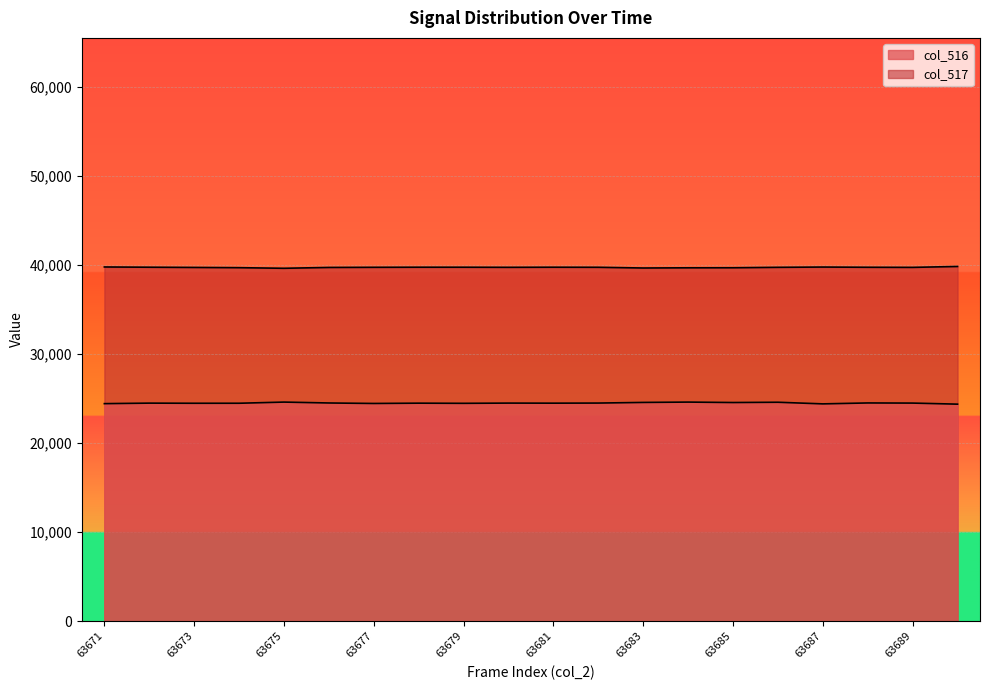

What is the difference between the col_516 values at 63675 and 63679?

139